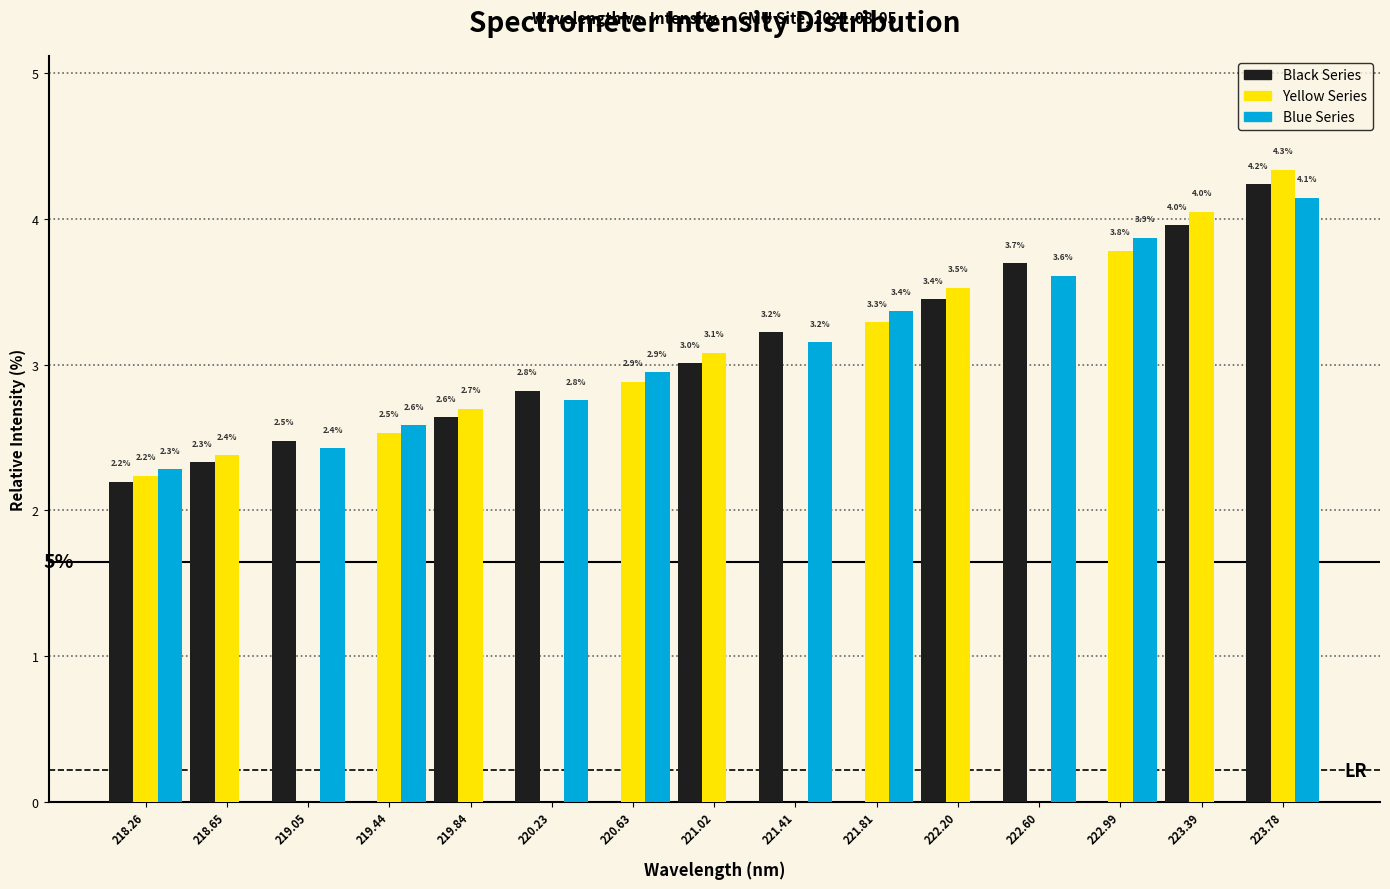

Reading left to right, transcribe all the data shown in this chart.

Black Series: 218.26=2.2	218.65=2.3	219.05=2.5	219.44=0.0	219.84=2.6	220.23=2.8	220.63=0.0	221.02=3.0	221.41=3.2	221.81=0.0	222.20=3.4	222.60=3.7	222.99=0.0	223.39=4.0	223.78=4.2
Yellow Series: 218.26=2.2	218.65=2.4	219.05=0.0	219.44=2.5	219.84=2.7	220.23=0.0	220.63=2.9	221.02=3.1	221.41=0.0	221.81=3.3	222.20=3.5	222.60=0.0	222.99=3.8	223.39=4.0	223.78=4.3
Blue Series: 218.26=2.3	218.65=0.0	219.05=2.4	219.44=2.6	219.84=0.0	220.23=2.8	220.63=2.9	221.02=0.0	221.41=3.2	221.81=3.4	222.20=0.0	222.60=3.6	222.99=3.9	223.39=0.0	223.78=4.1